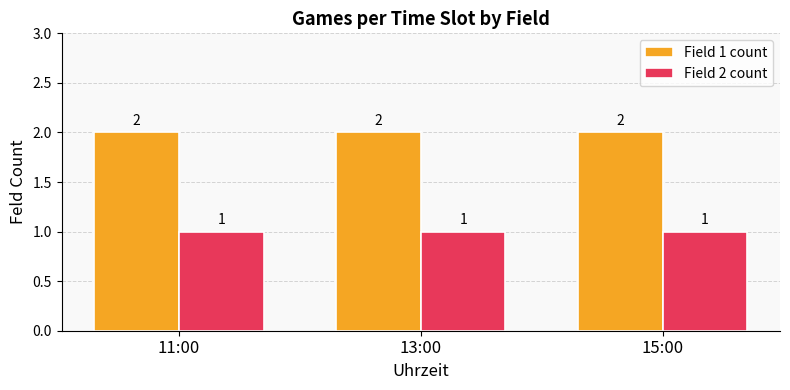

Rank the series at 11:00 from highest to lowest value.

Field 1 count, Field 2 count